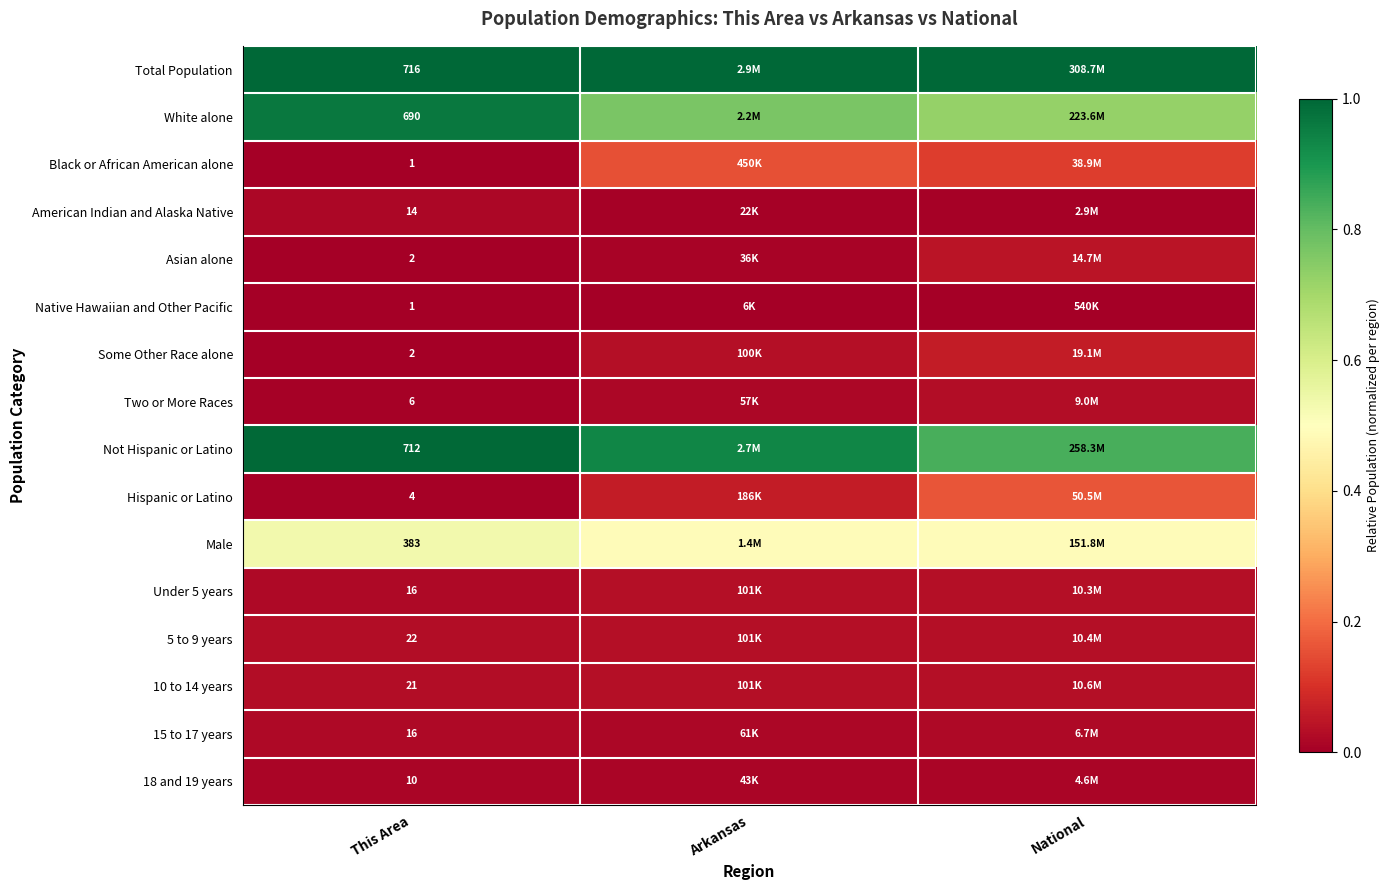

At which label is Male closest to 0?

Arkansas